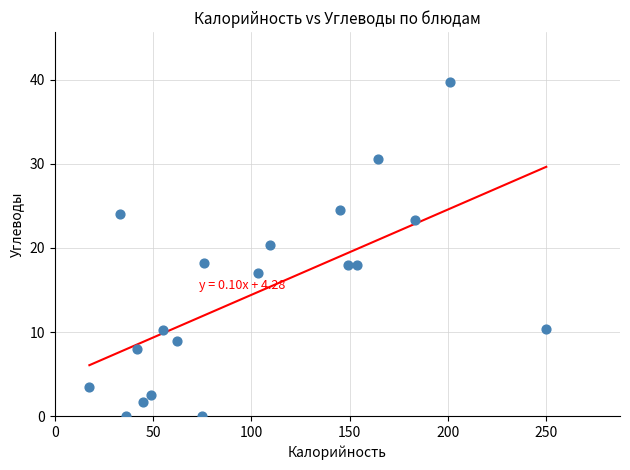

What is the range of X values (max minus min)?

232.4